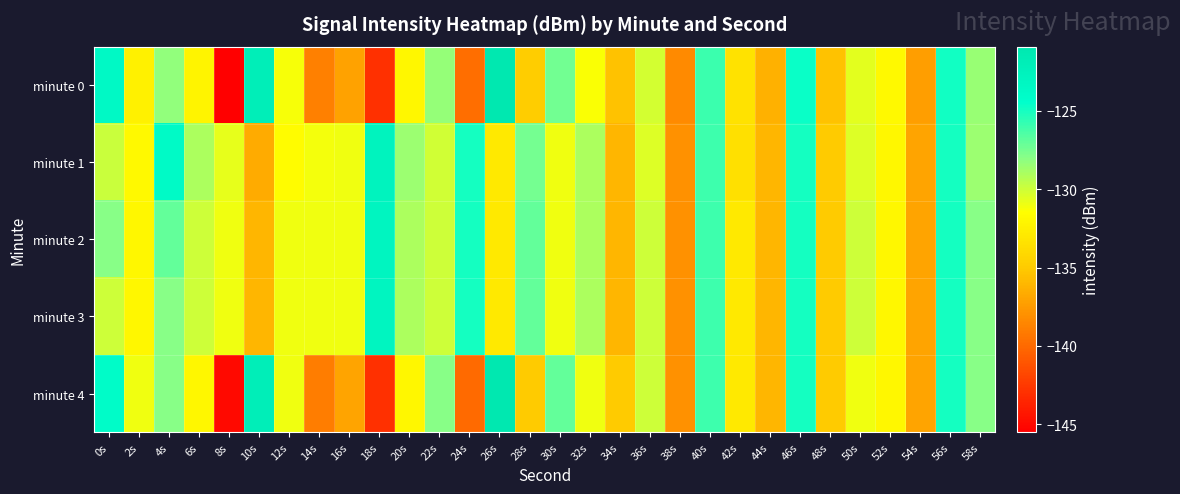

Which series changed the most between 30s and 52s?

minute 4